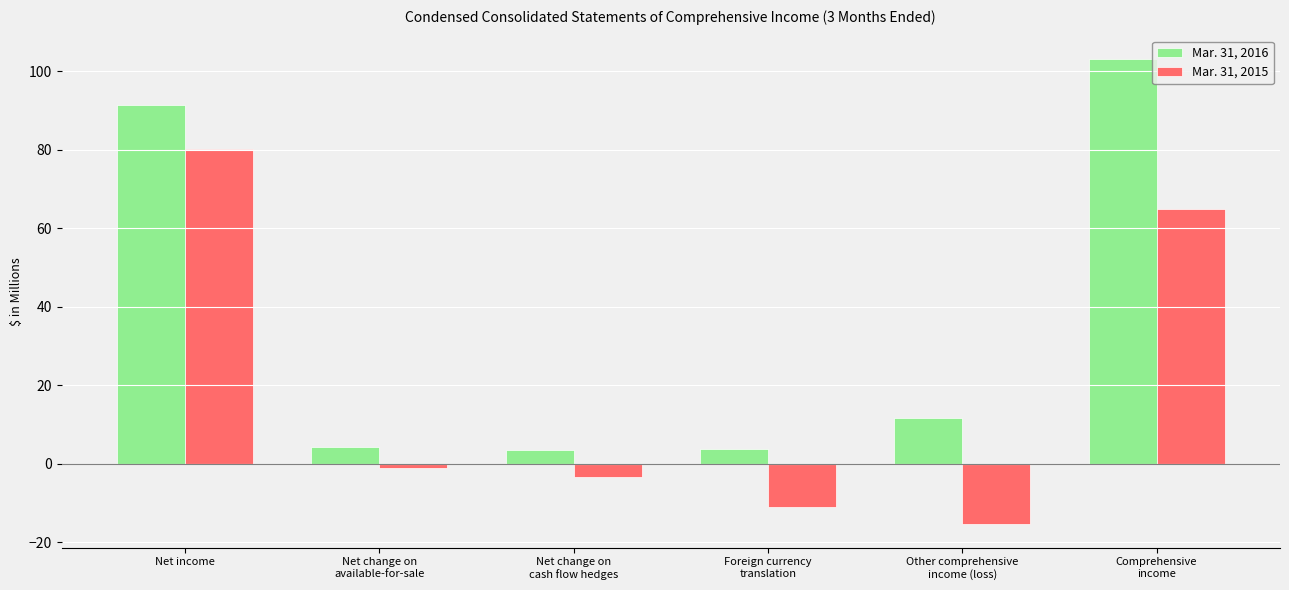

What is the difference between the maximum and minimum values in the Mar. 31, 2016 series?

99.5